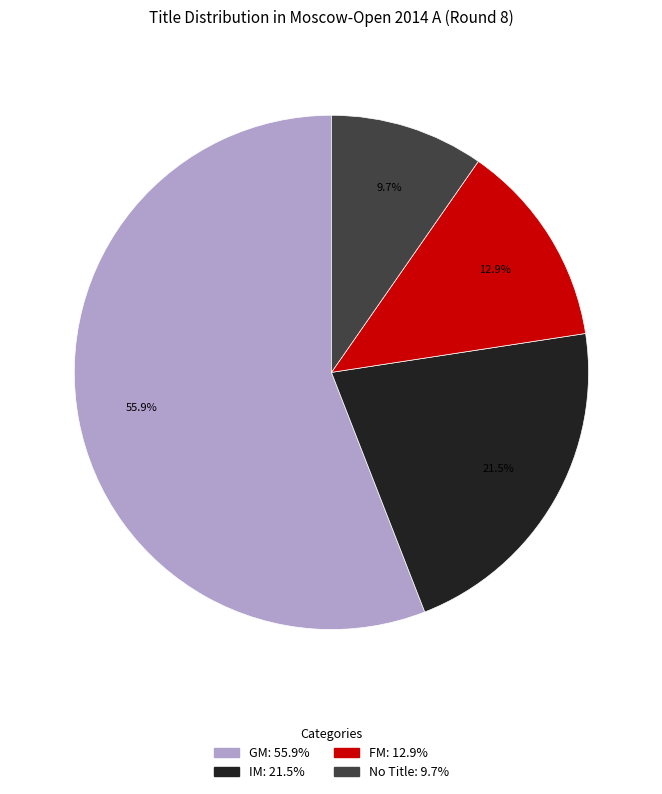

Does any single category account for the majority?

Yes